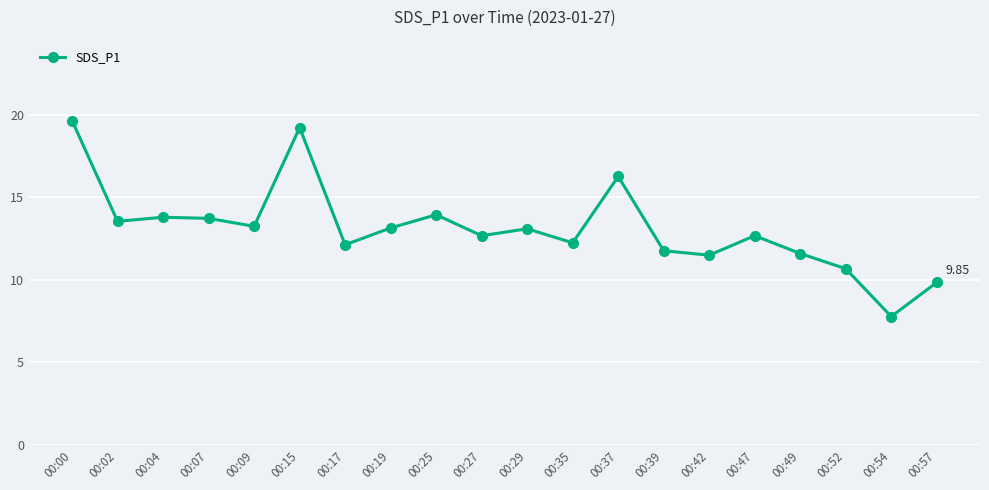

What is the average value?

13.1